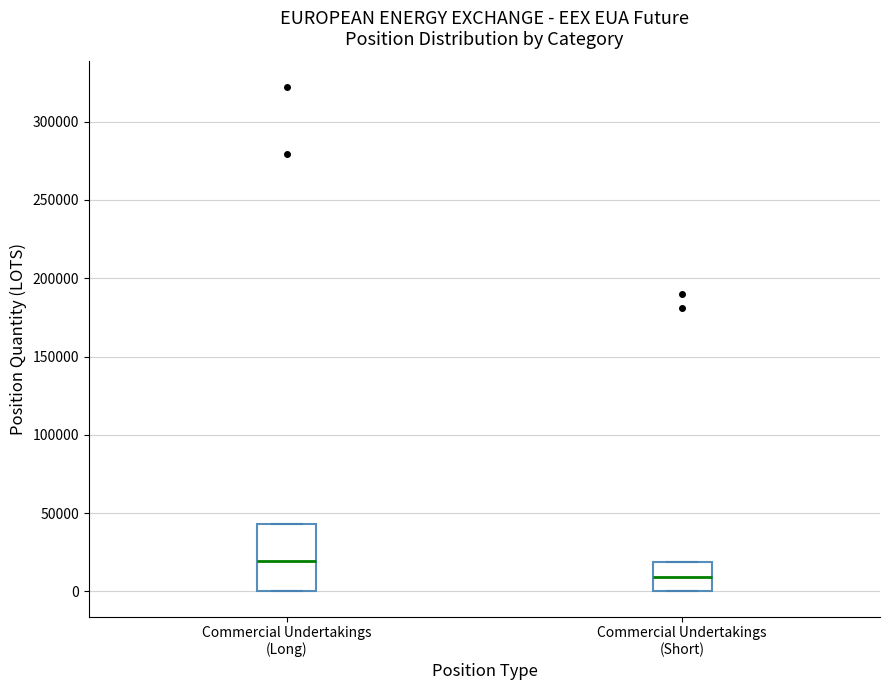

Reading left to right, read every box against the y-axis: the position of its median line, the range the box covers, and the ends of its whiskers. The values are not printed on the chart, so give them approximately, as read against the axis.

Commercial Undertakings (Long): median 20000, box 0 to 45000, whiskers 0 to 45000
Commercial Undertakings (Short): median 10000, box 0 to 20000, whiskers 0 to 20000